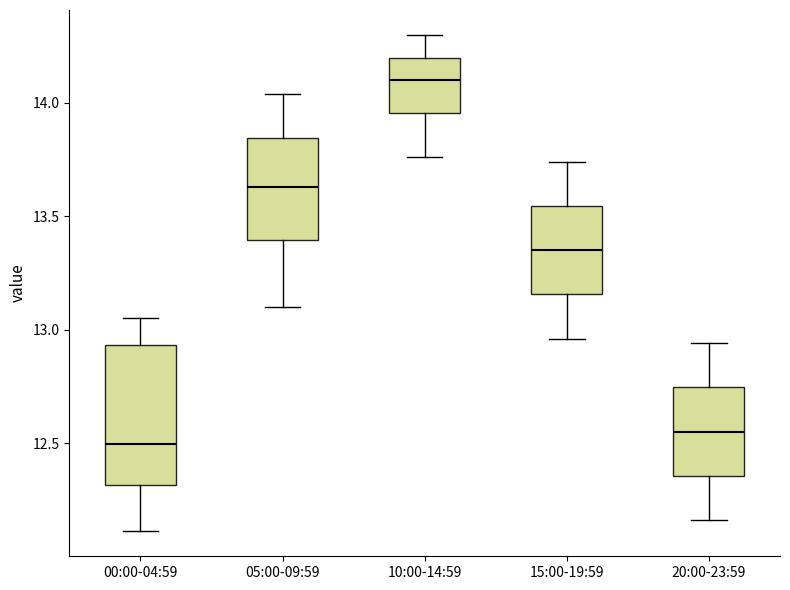

Reading left to right, transcribe this box plot: for each box, give where its median line is, the range the box spans, and where its two whiskers end, as read against the y-axis. The values are not printed on the chart, so give them approximately, as read against the axis.

00:00-04:59: median 12.50, box 12.30 to 12.95, whiskers 12.10 to 13.05
05:00-09:59: median 13.65, box 13.40 to 13.85, whiskers 13.10 to 14.05
10:00-14:59: median 14.10, box 13.95 to 14.20, whiskers 13.75 to 14.30
15:00-19:59: median 13.35, box 13.15 to 13.55, whiskers 12.95 to 13.75
20:00-23:59: median 12.55, box 12.35 to 12.75, whiskers 12.15 to 12.95